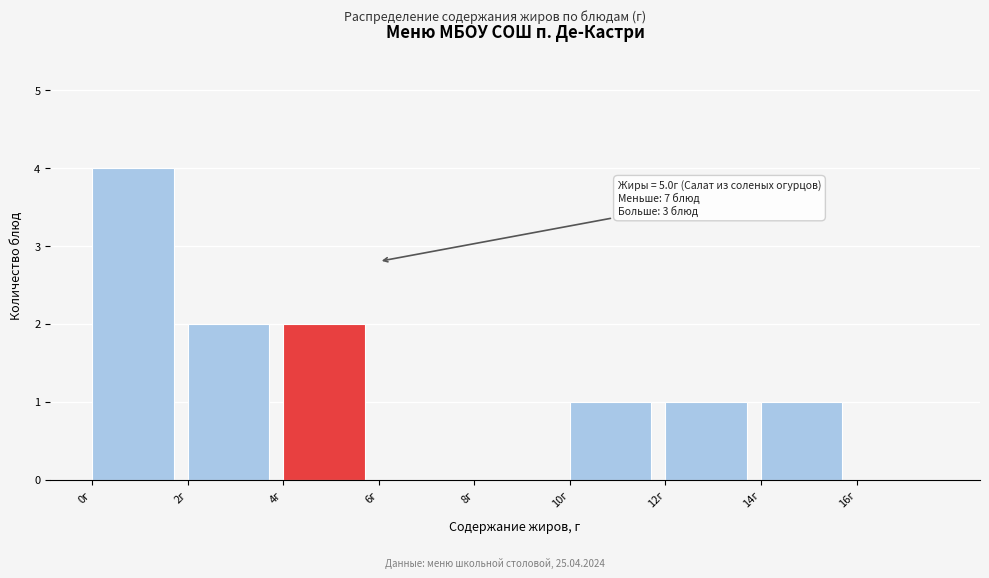

Which range on the x-axis has the tallest bar?

0 to 2